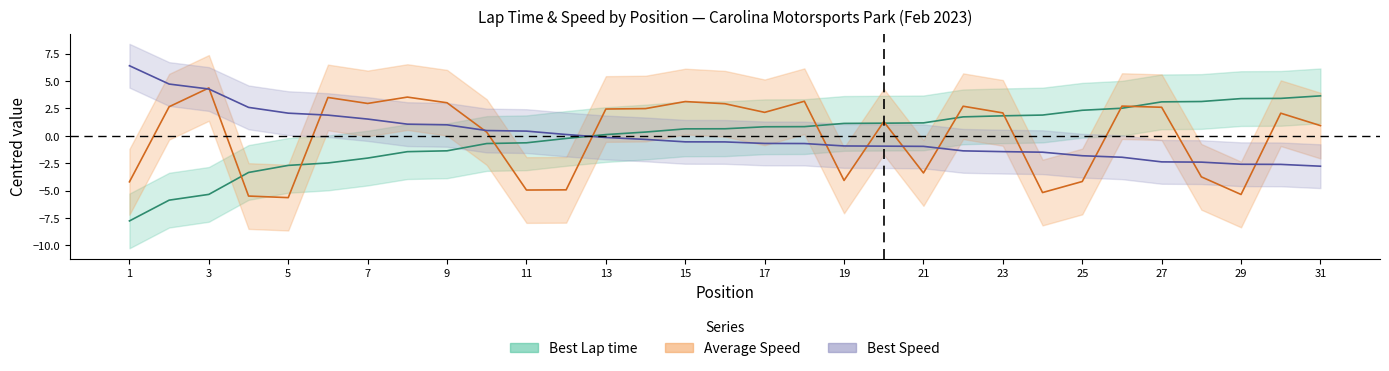

What is the spread (max minus min) of values at 23?

3.5